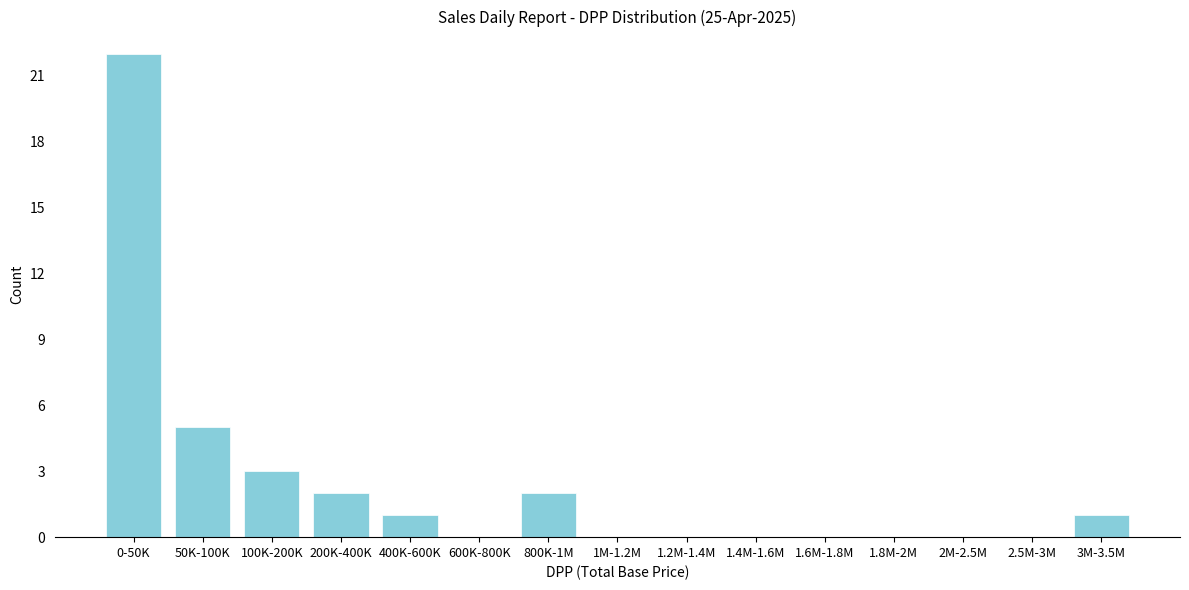

Reading right to left, extract all data points from this chart.

3M-3.5M=1	2.5M-3M=0	2M-2.5M=0	1.8M-2M=0	1.6M-1.8M=0	1.4M-1.6M=0	1.2M-1.4M=0	1M-1.2M=0	800K-1M=2	600K-800K=0	400K-600K=1	200K-400K=2	100K-200K=3	50K-100K=5	0-50K=22